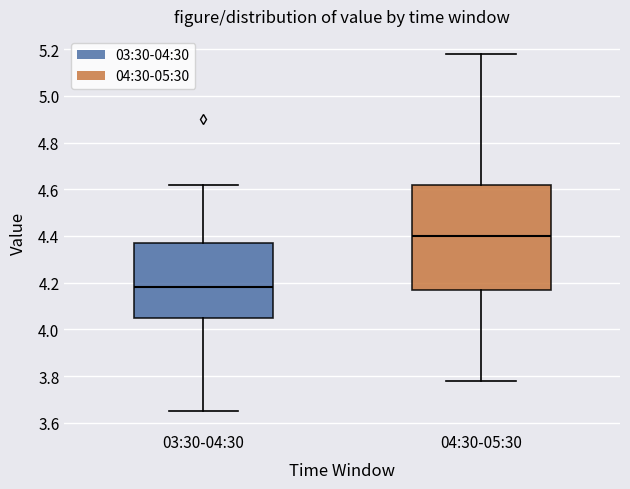

Reading left to right, read every box against the y-axis: the position of its median line, the range the box covers, and the ends of its whiskers. The values are not printed on the chart, so give them approximately, as read against the axis.

03:30-04:30: median 4.18, box 4.06 to 4.38, whiskers 3.66 to 4.62
04:30-05:30: median 4.40, box 4.18 to 4.62, whiskers 3.78 to 5.18